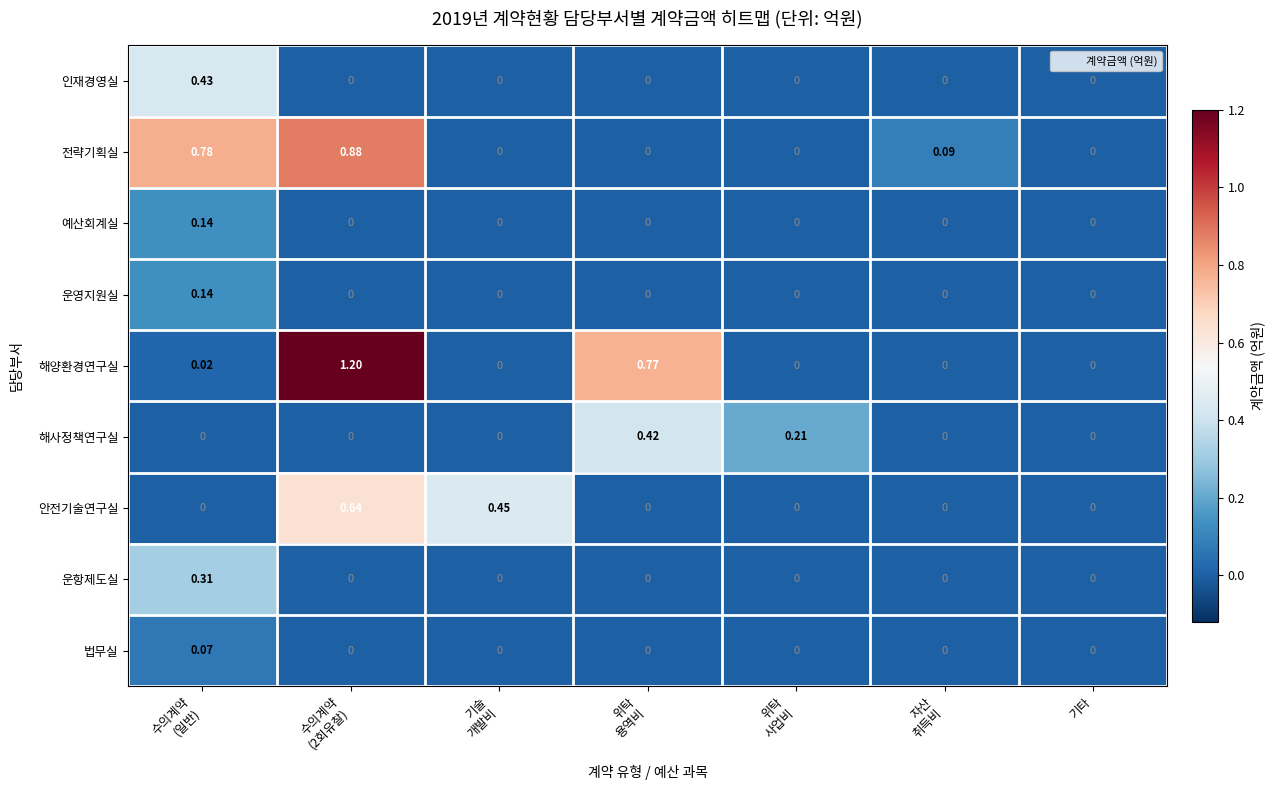

Which series has the widest spread of values?

해양환경연구실